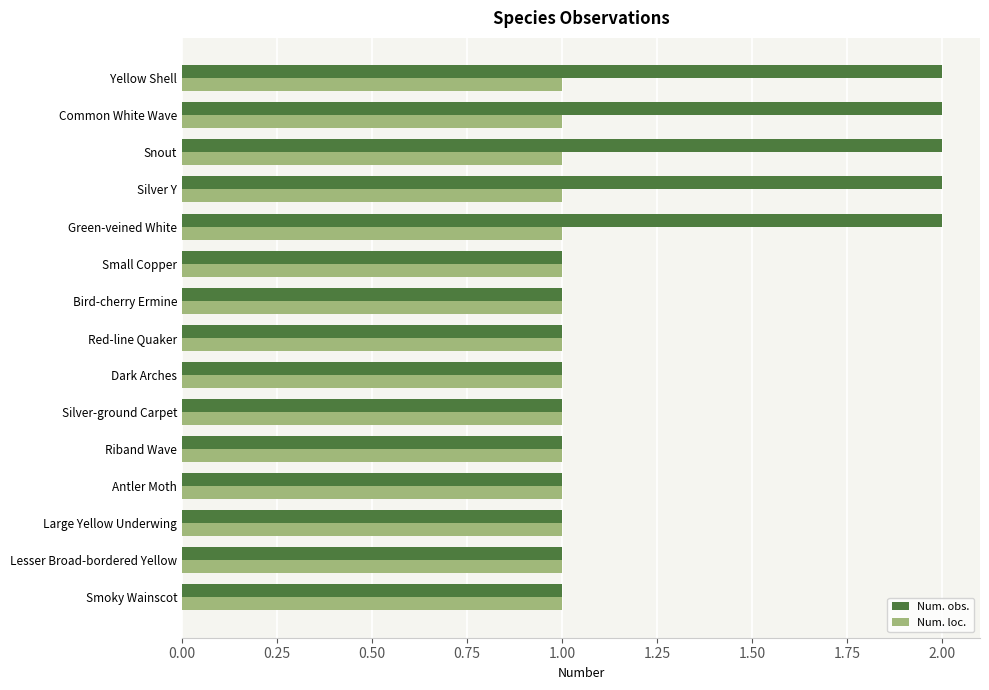

True or false: Num. obs. has a value of 1 at Riband Wave.

True